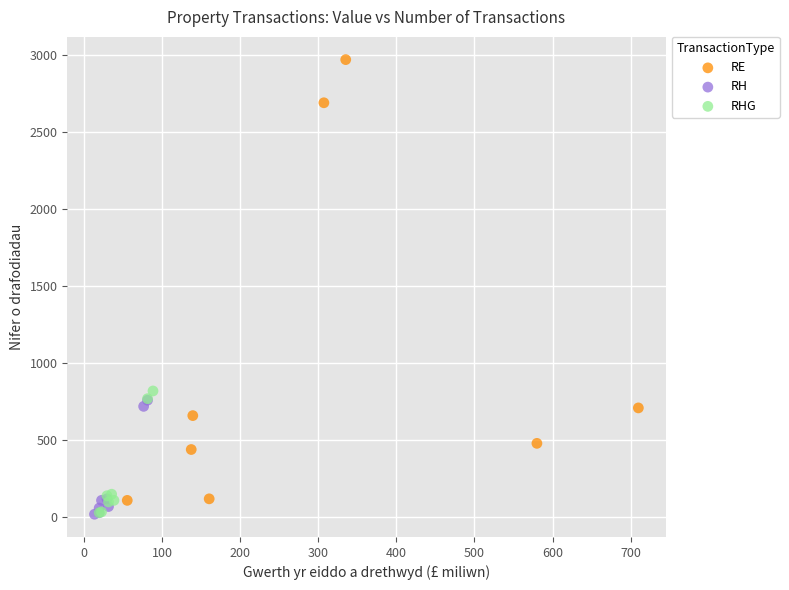

Which series has the largest Y range (max minus min)?

RE